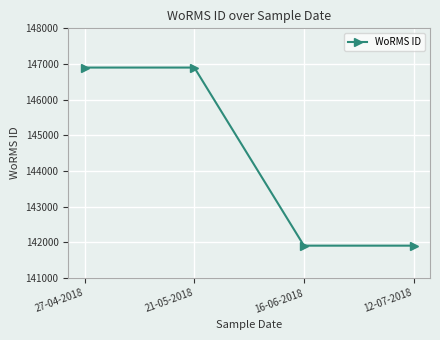

What is the greatest value displayed?

146900